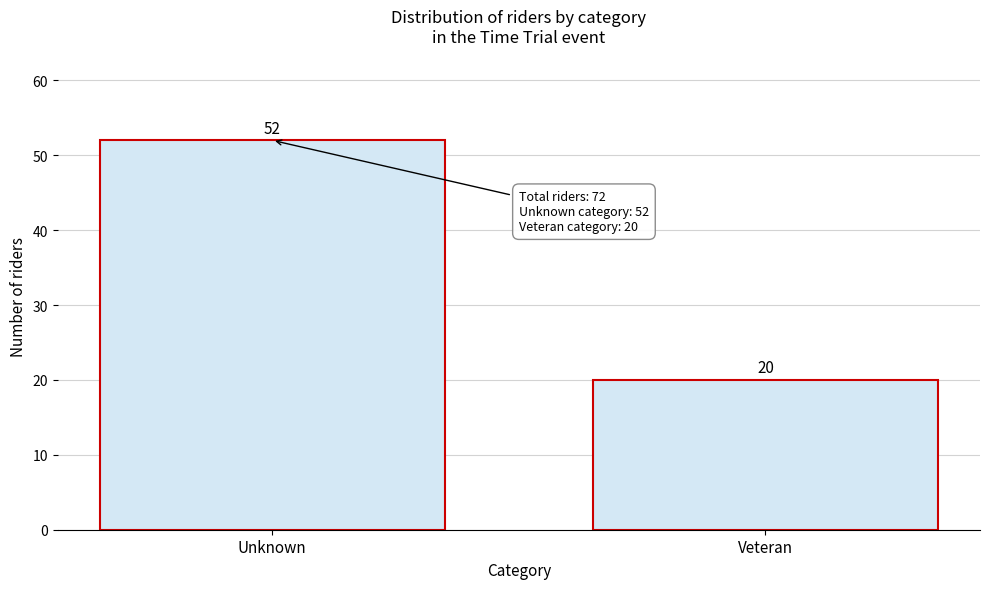

Reading right to left, extract all data points from this chart.

Veteran=20	Unknown=52